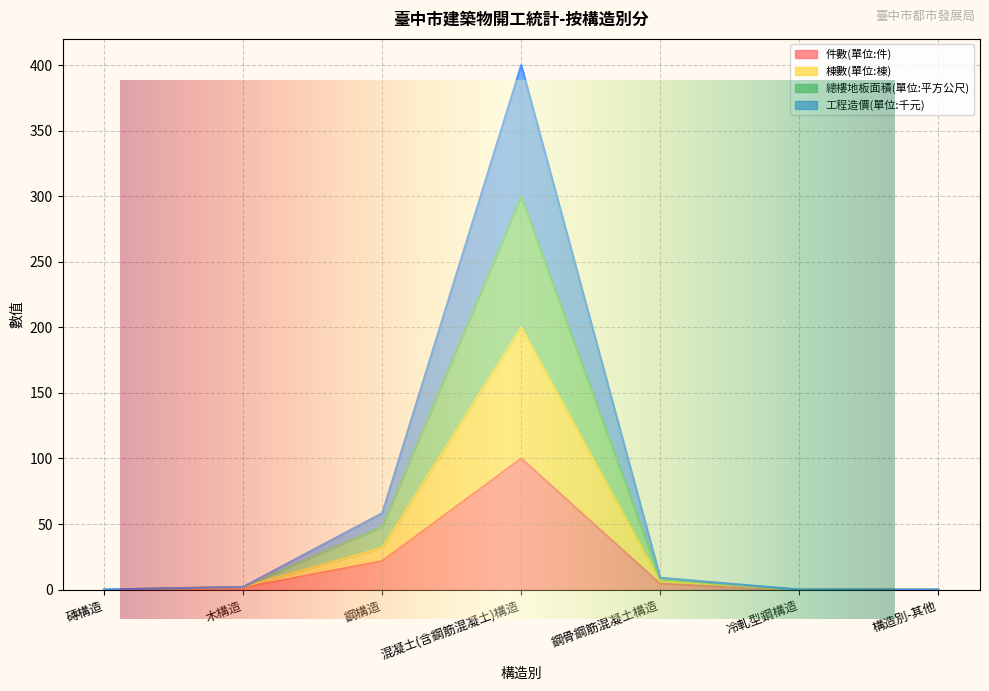

At which category is the sum across all series the highest?

混凝土(含鋼筋混凝土)構造